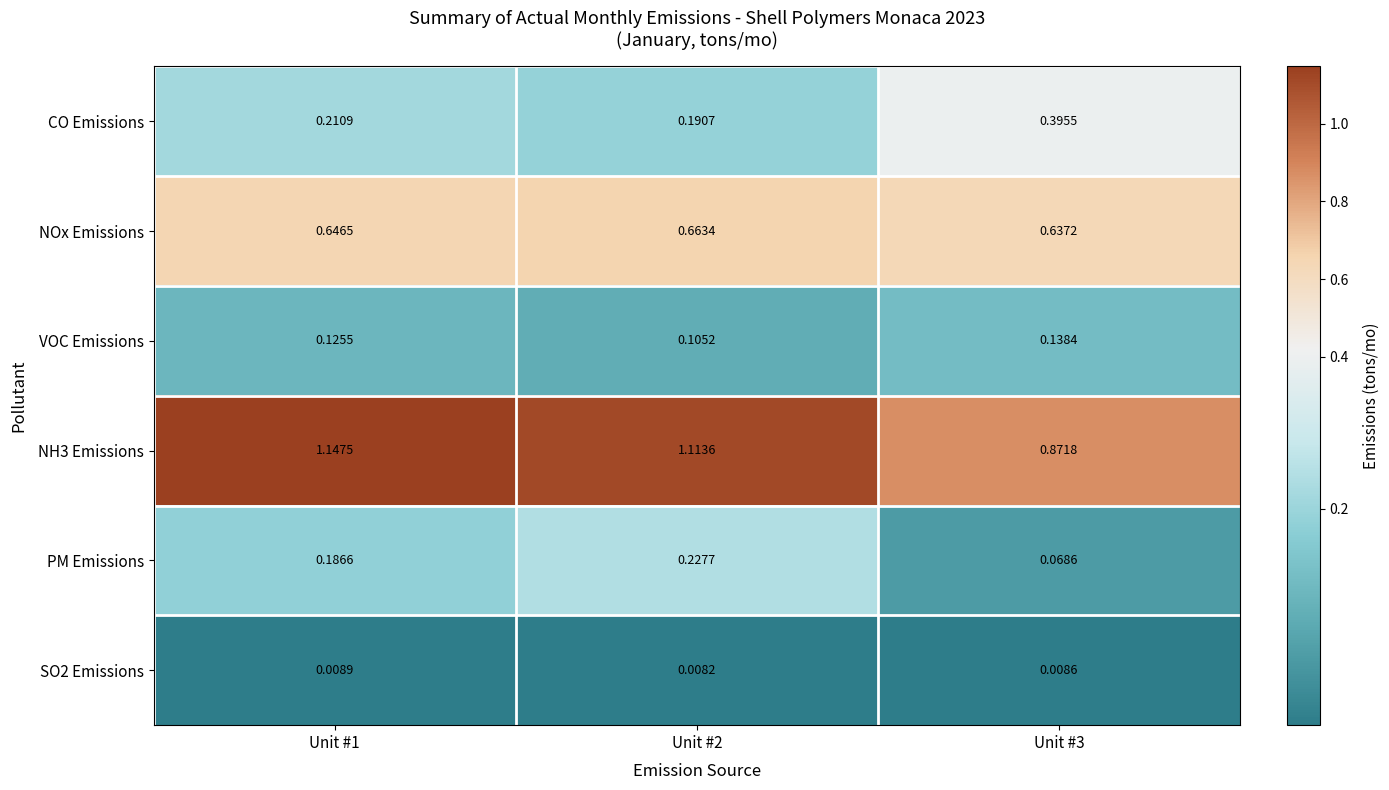

Which series changed the most between Unit #1 and Unit #3?

NH3 Emissions